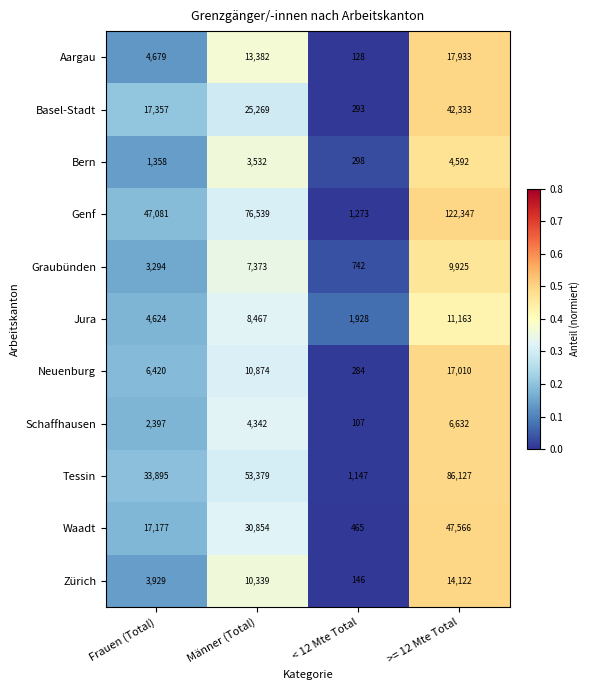

Which series has the largest total across all categories?

Genf